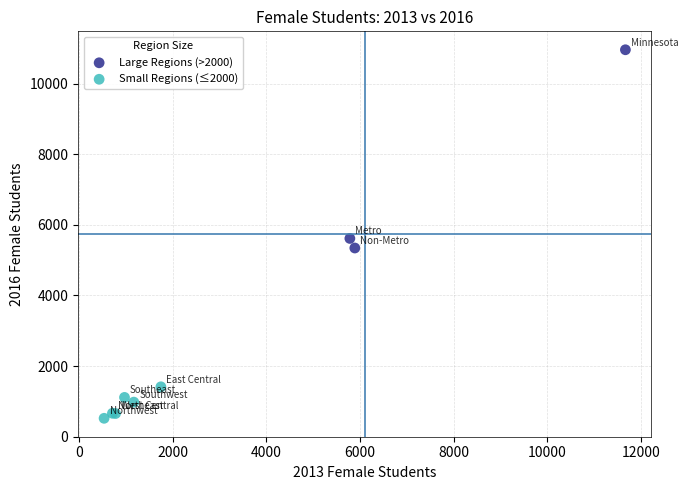

Which series has the widest spread of Y values?

Large Regions (>2000)